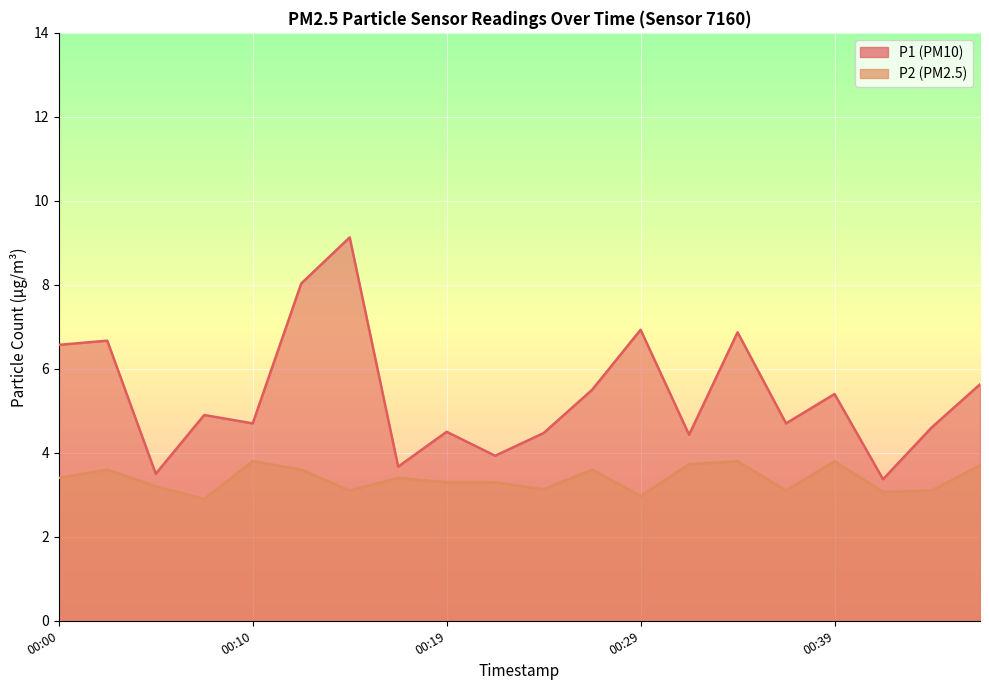

What is the highest value of the P1 series?

9.1